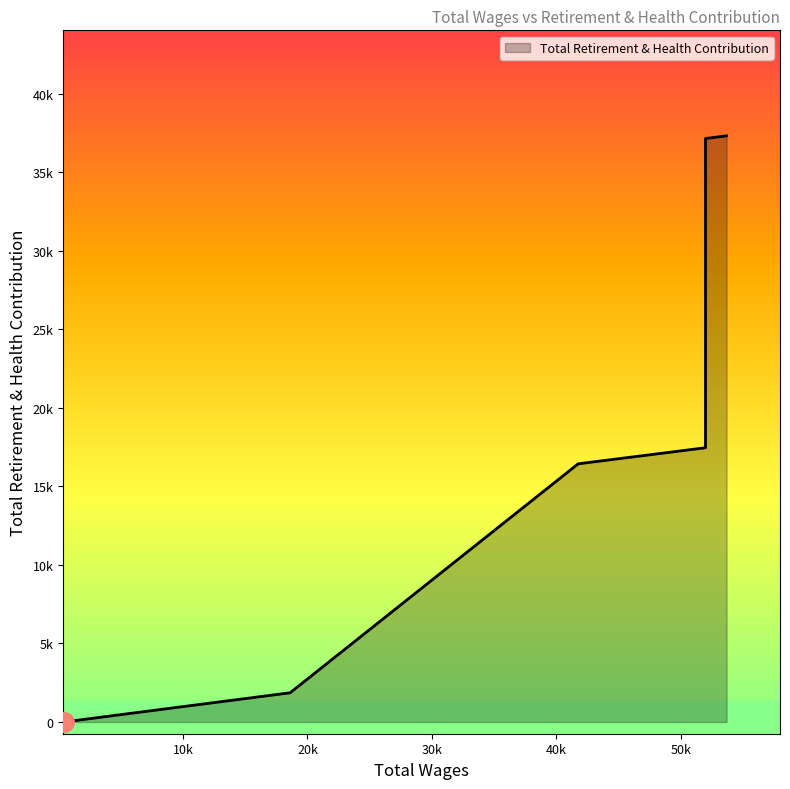

Which label corresponds to the smallest value in the chart?

416.0